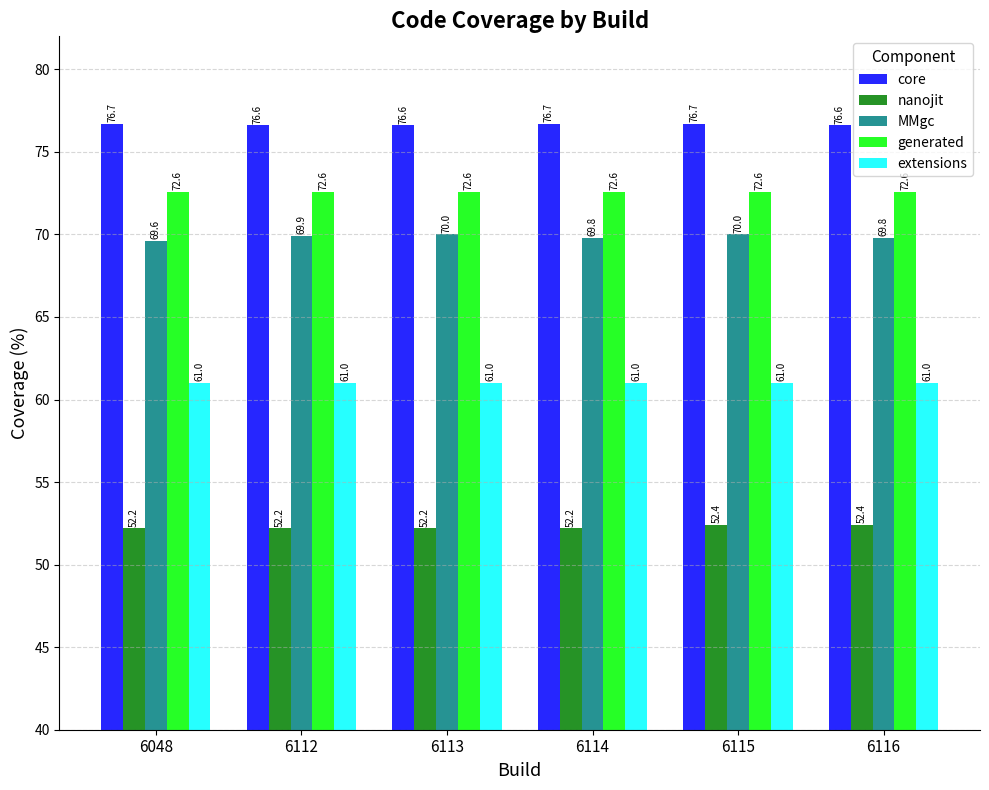

How many categories are shown in the chart?

6